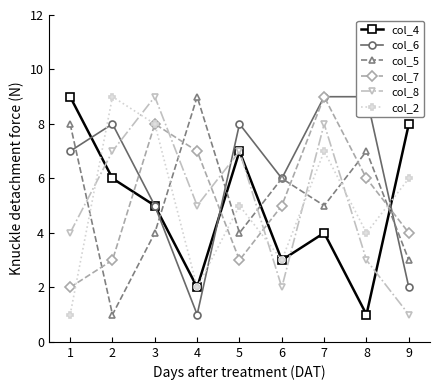

What is the sum of all col_4 values?

45